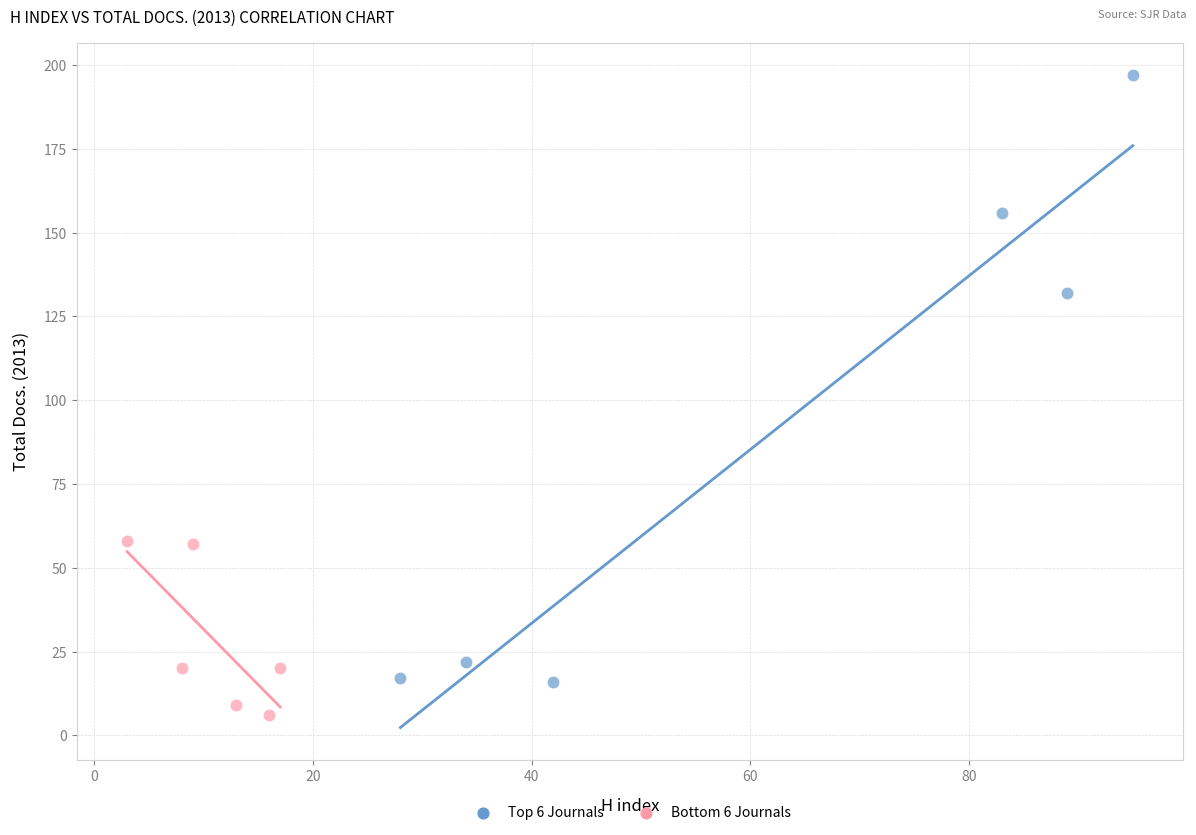

Which series has the largest Y range (max minus min)?

Top 6 Journals